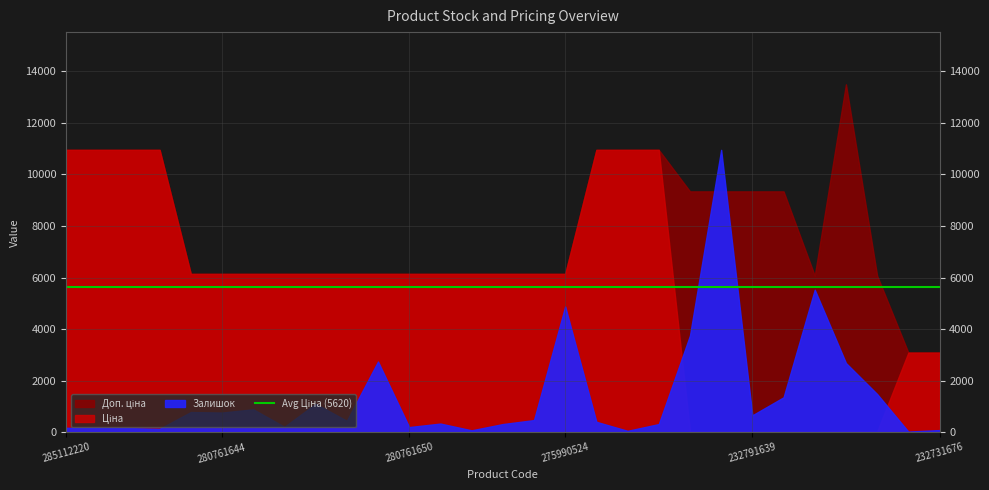

The value of Доп. ціна at 280761056 is 6143.2. True or false?

True